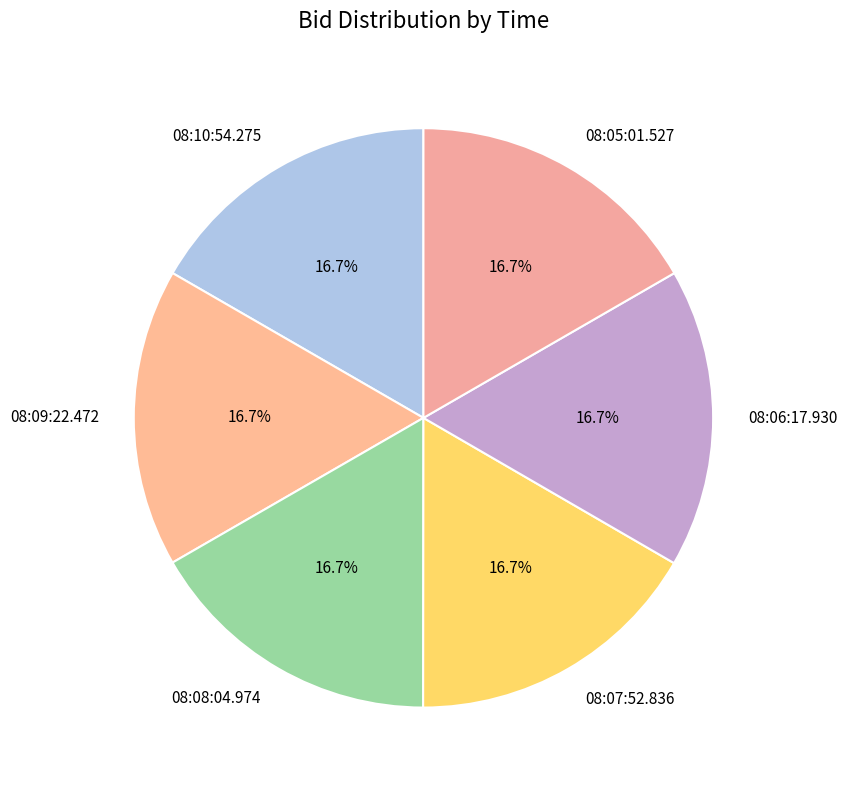

Is there a majority slice in this chart?

No